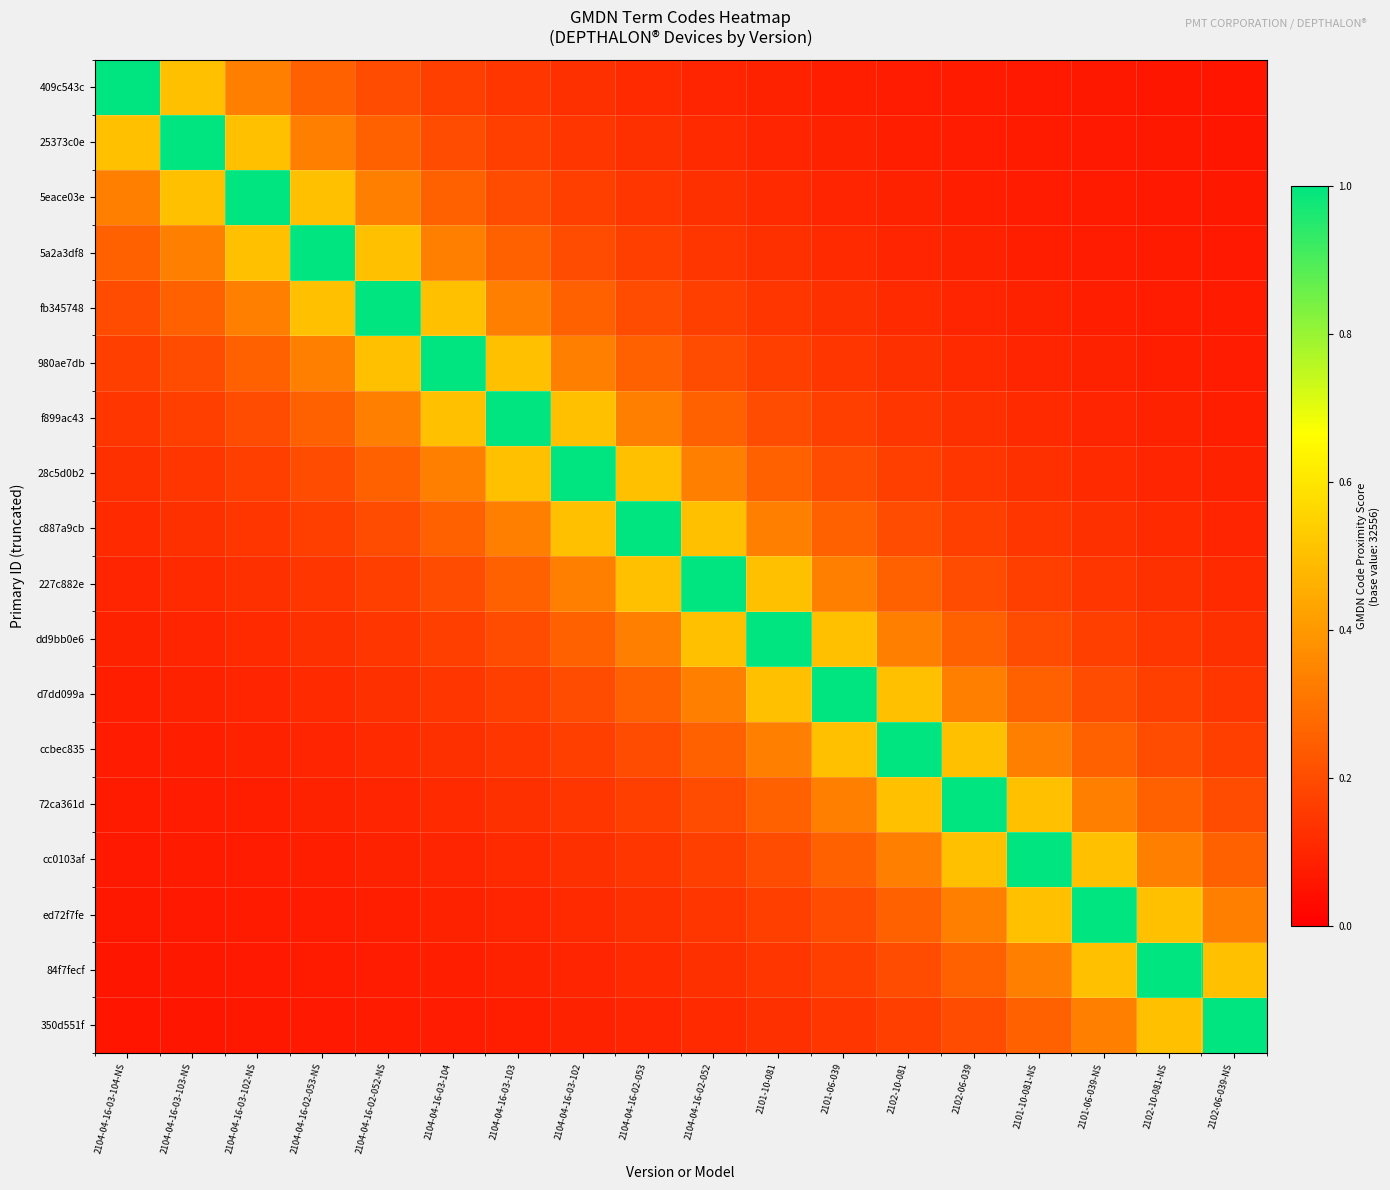

How many data points does each series have?

18